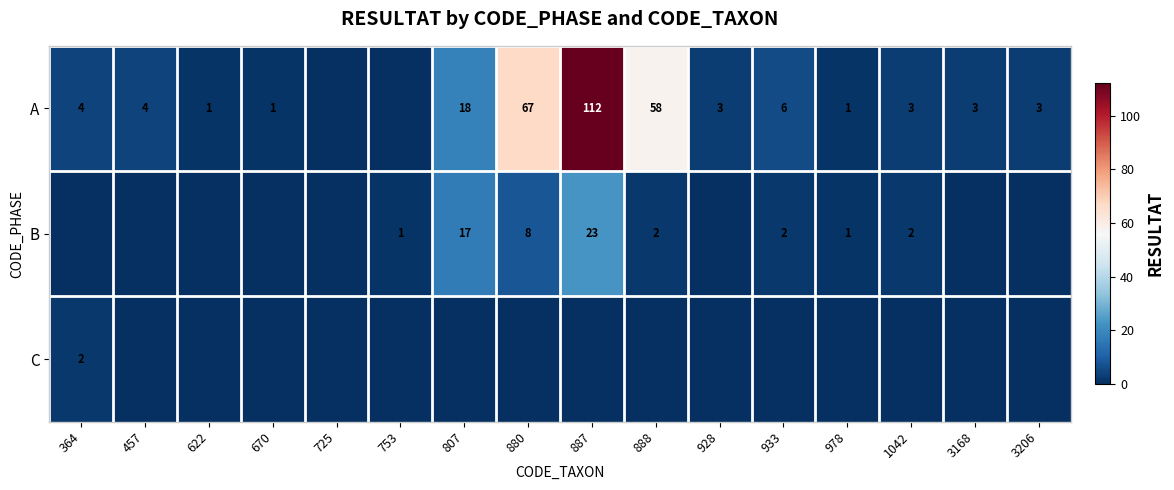

Is the value of A at 887 greater than the value of B at 753?

Yes